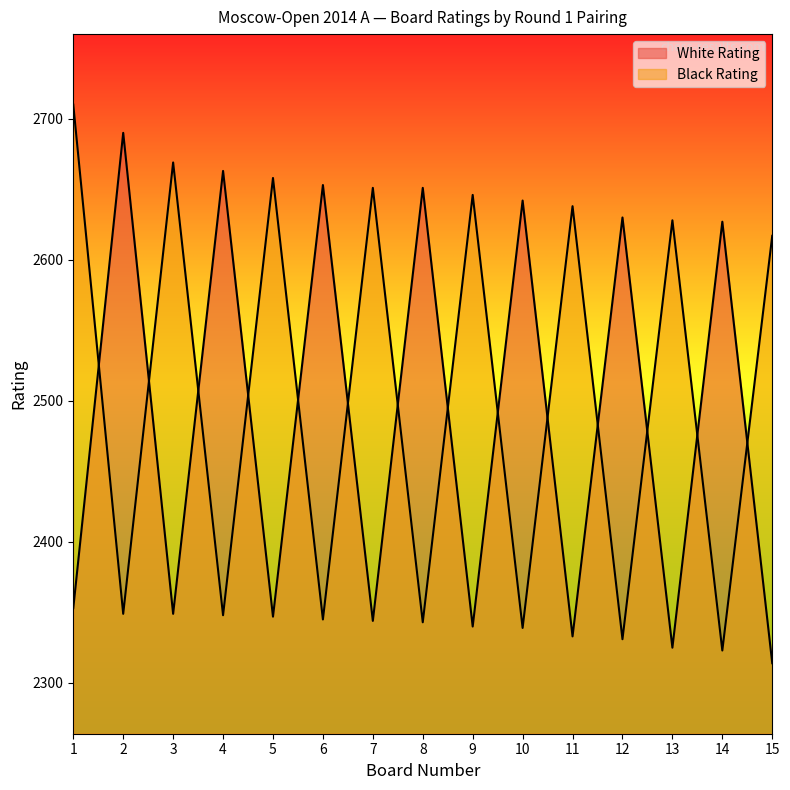

What is the value of the White Rating point at the 5th from the left?

2347